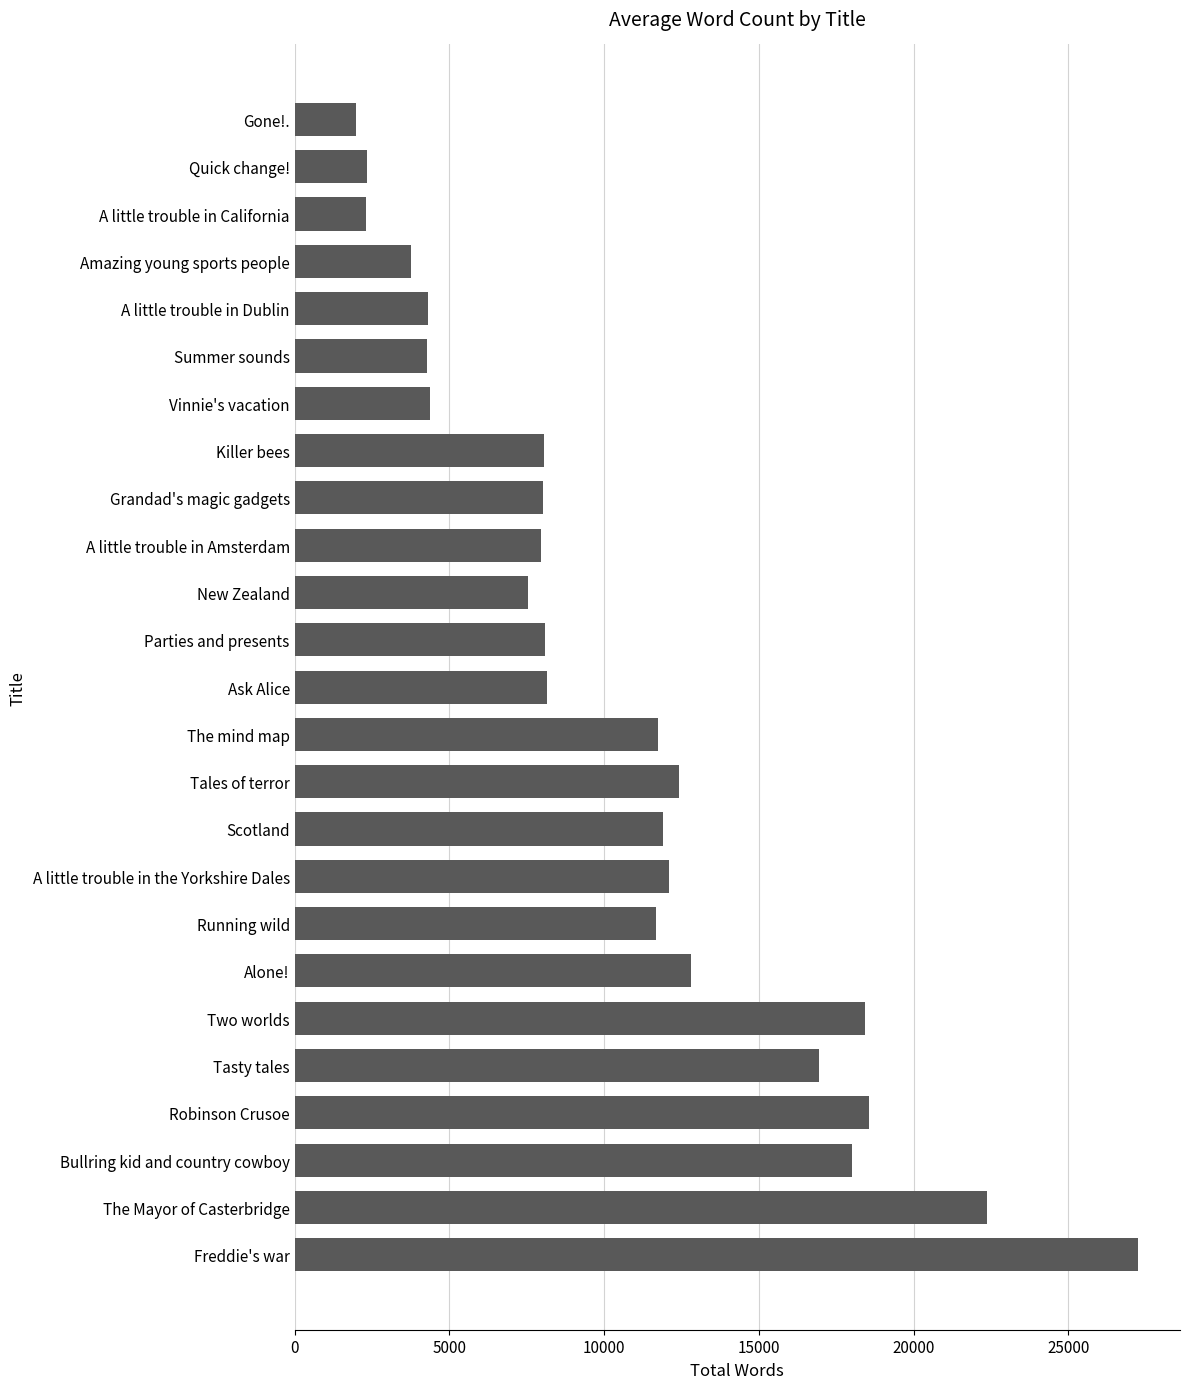

What is the sum of all values?

265341